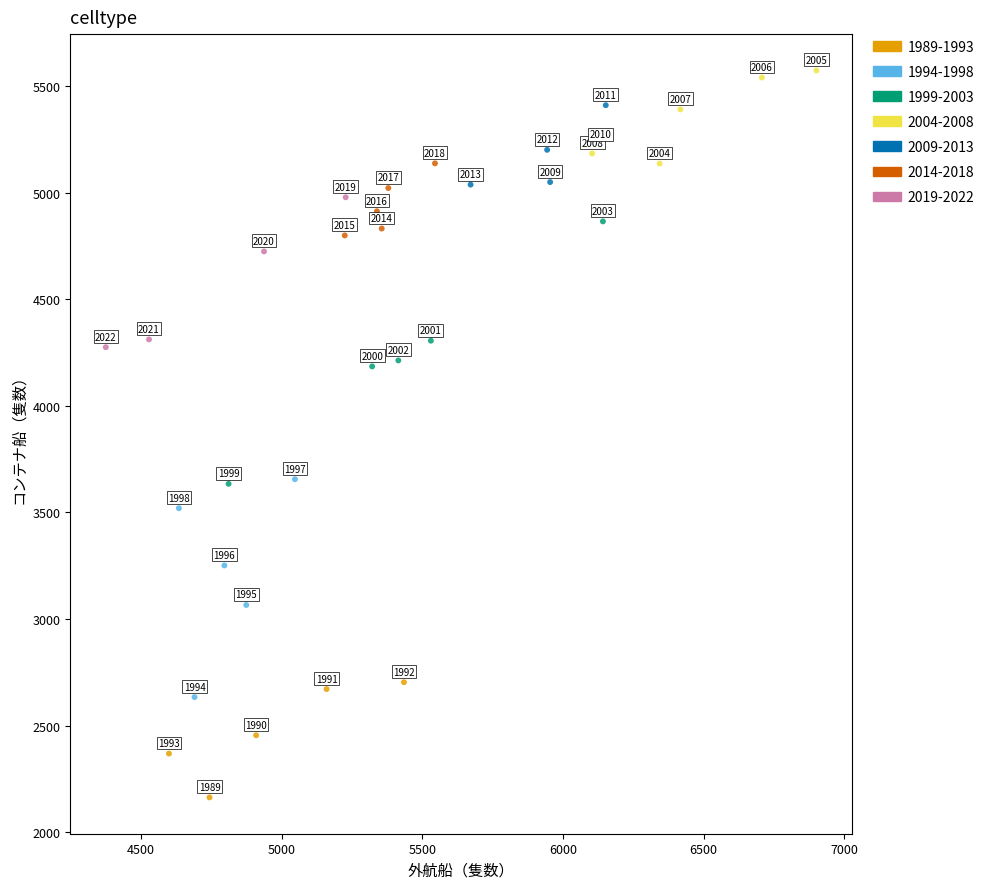

What are all the series names shown in the legend?

1989-1993, 1994-1998, 1999-2003, 2004-2008, 2009-2013, 2014-2018, 2019-2022